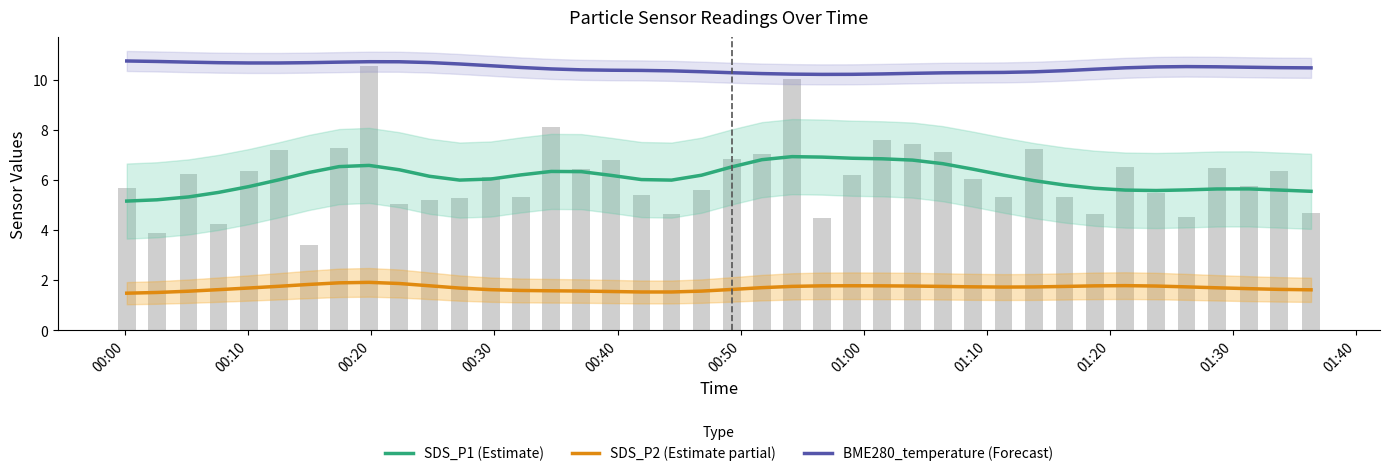

Does the chart contain any negative values?

No